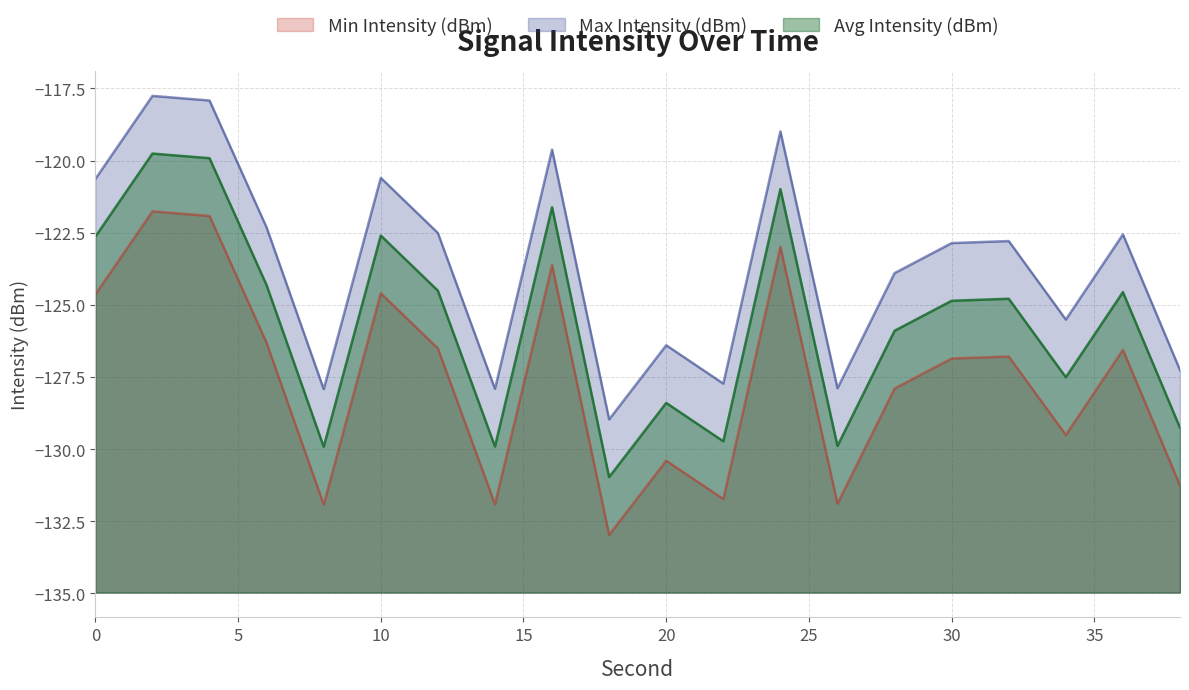

Does the chart display data point markers on the line(s)?

No